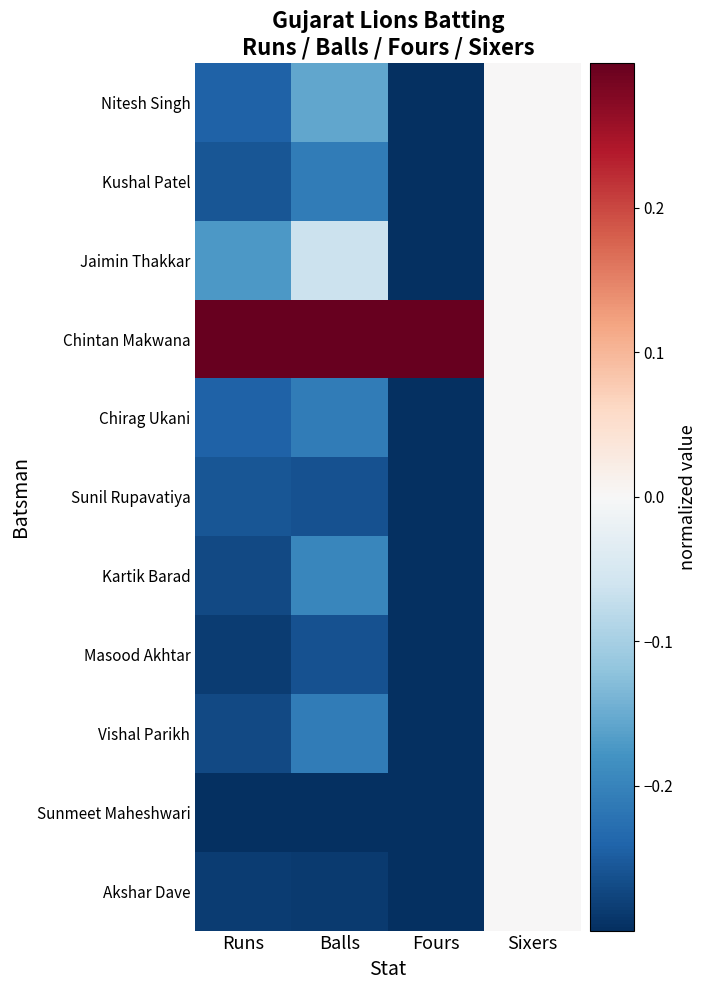

What is the difference between the highest and lowest values at Balls?

0.6